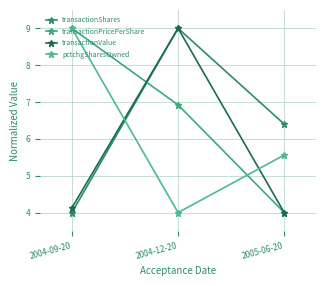

Is it true that transactionValue equals 2.8 at 2005-06-20?

False